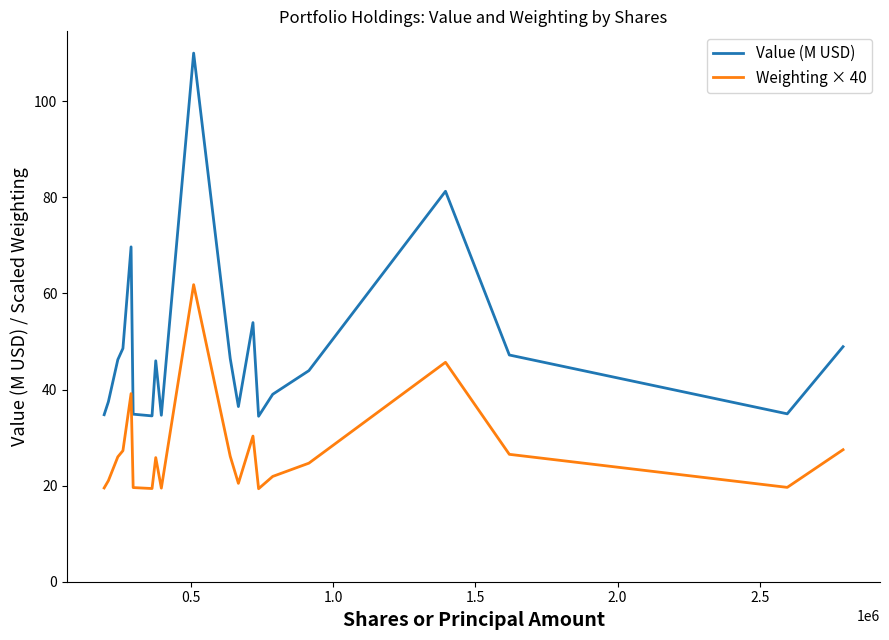

Which series has the largest range (max minus min)?

Value (M USD)